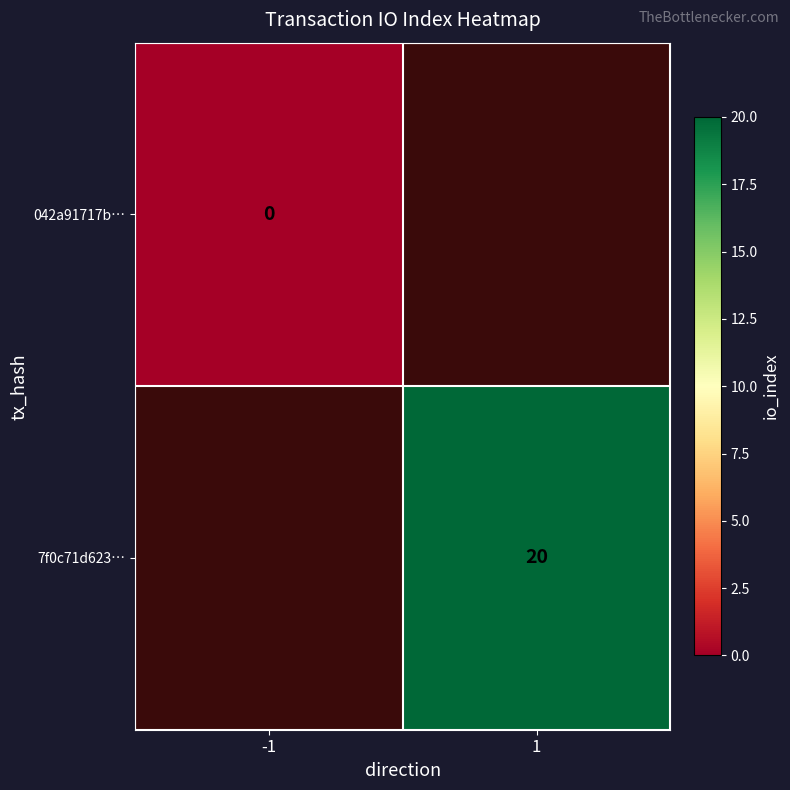

Is the value of 042a91717b… at -1 greater than the value of 7f0c71d623… at 1?

No